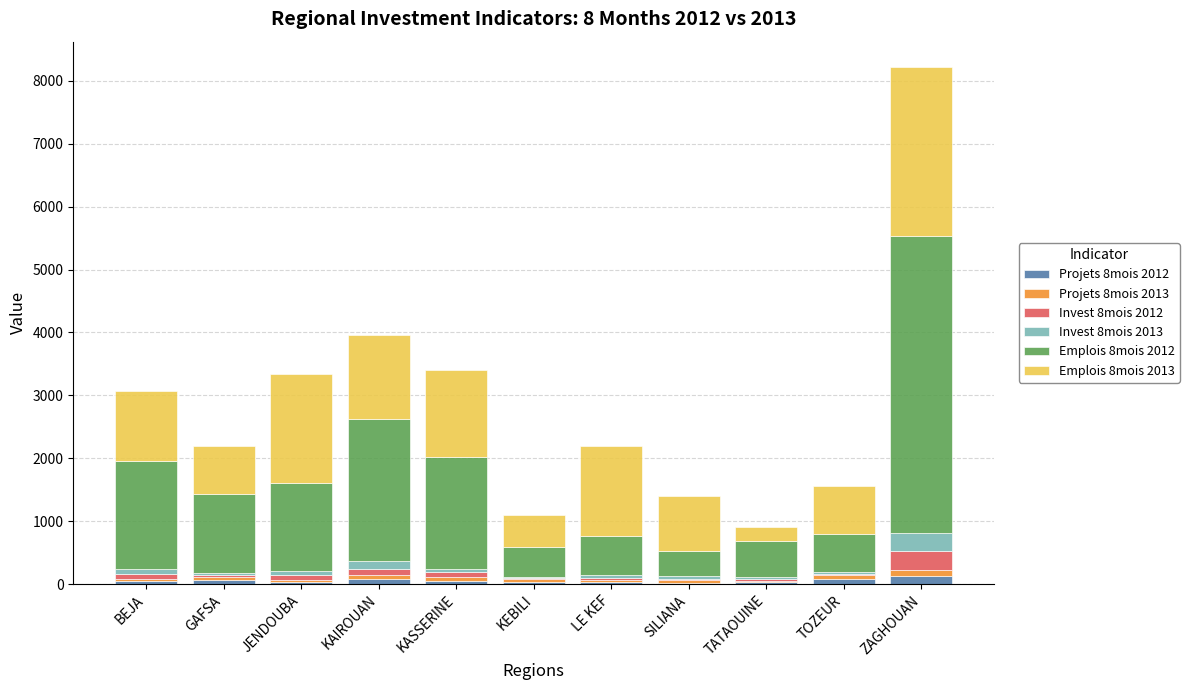

At which label does Projets 8mois 2012 first exceed 46?

BEJA